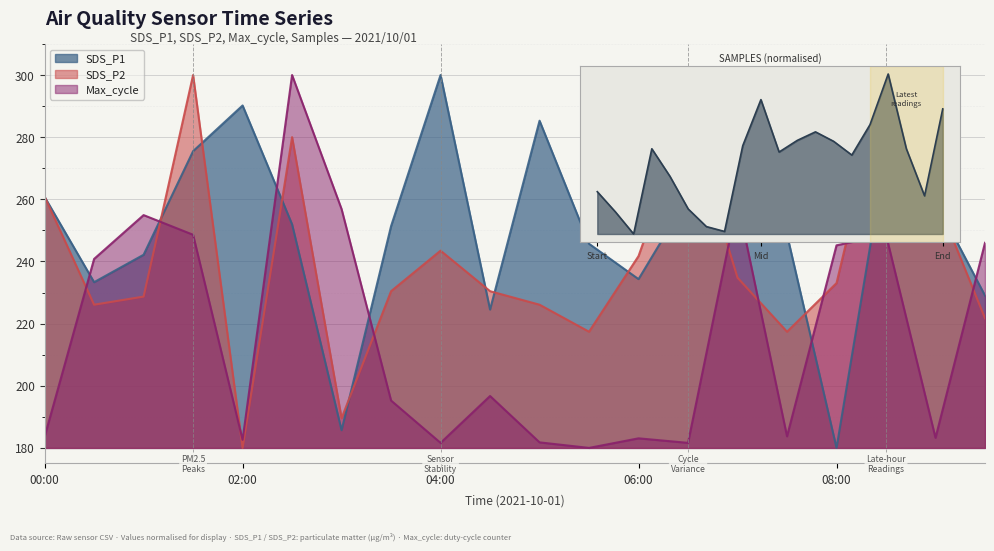

Read the Max_cycle value at 05:30.

180.0